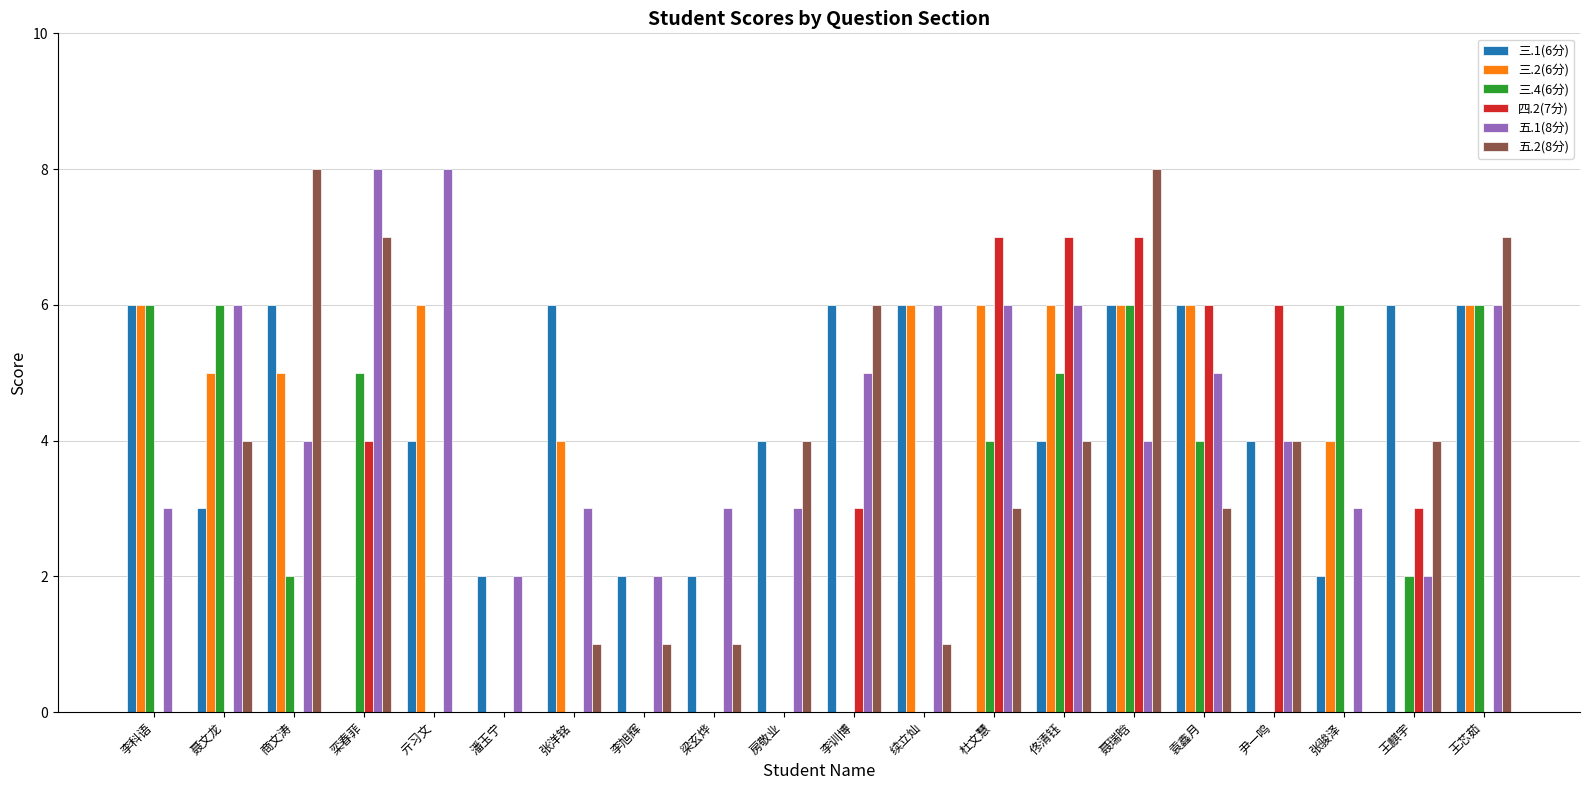

What value does the 五.2(8分) series have at 袁鑫月?

3